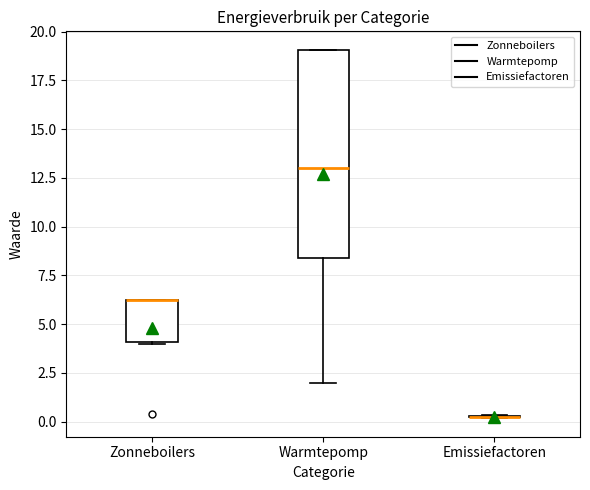

Reading left to right, read every box against the y-axis: the position of its median line, the range the box covers, and the ends of its whiskers. The values are not printed on the chart, so give them approximately, as read against the axis.

Zonneboilers: median 6.5 (drawn on the box's upper edge), box 4.0 to 6.5, whiskers 4.0 to 6.5
Warmtepomp: median 13.0, box 8.5 to 19.0, whiskers 2.0 to 19.0
Emissiefactoren: box collapsed to a line at 0.0, whiskers 0.0 to 0.5